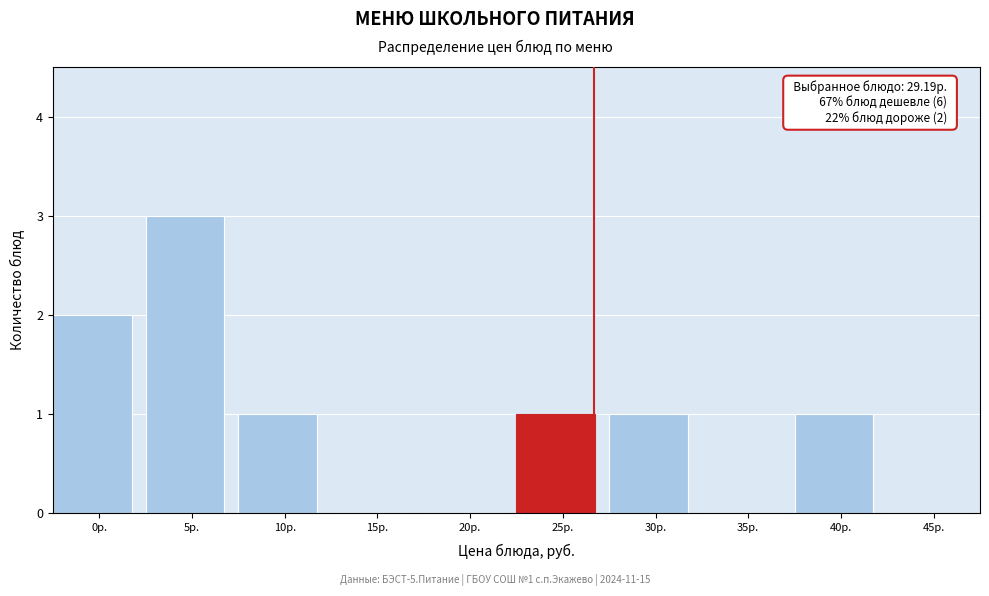

Reading left to right, transcribe all the data shown in this chart.

0р.=2	5р.=3	10р.=1	15р.=0	20р.=0	25р.=1	30р.=1	35р.=0	40р.=1	45р.=0